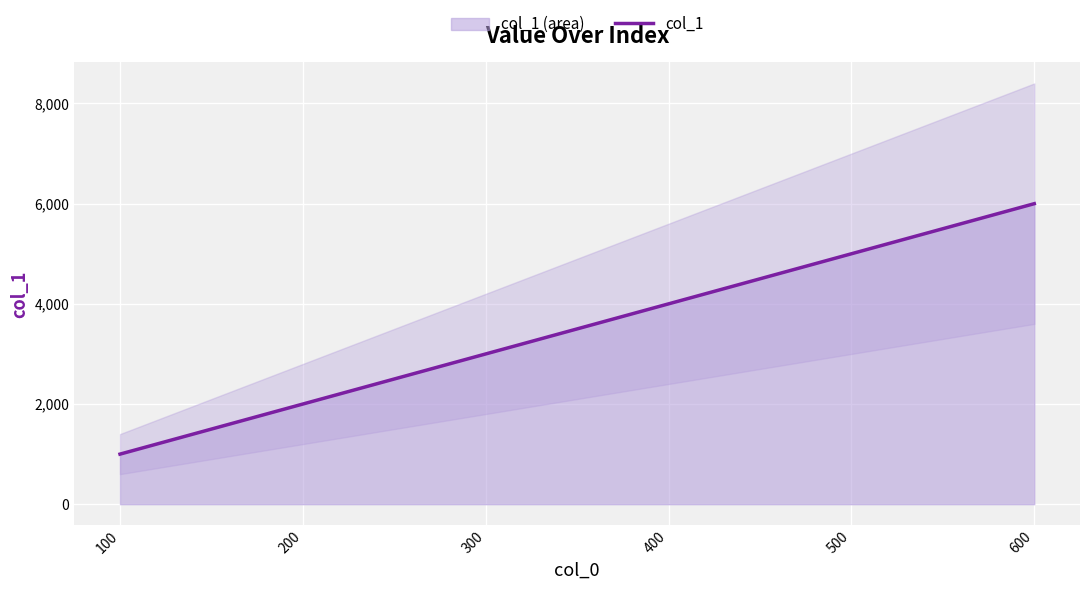

Count the values in the range 2000 to 5000.

4